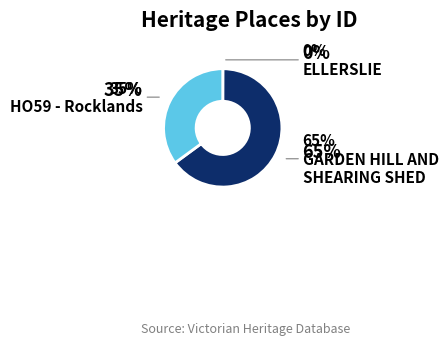

Is there any slice that represents more than half of the pie?

Yes